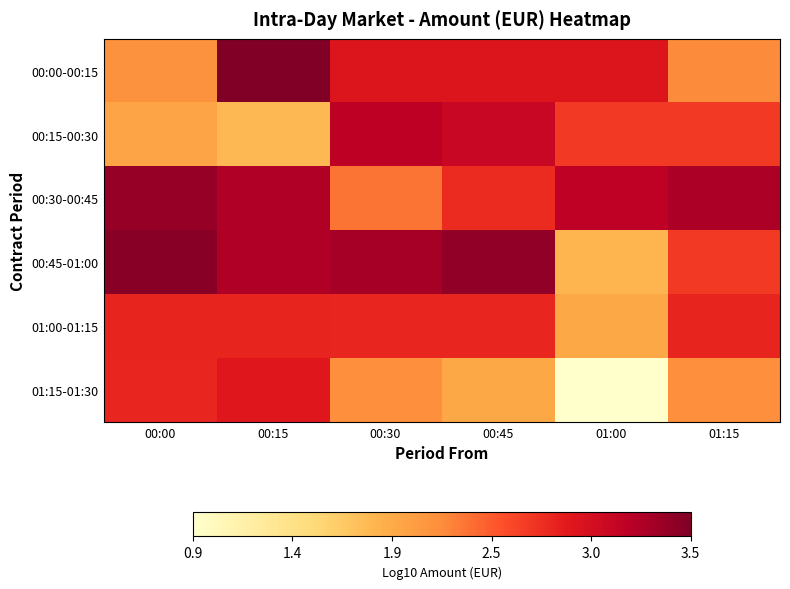

How many series are shown in this chart?

6